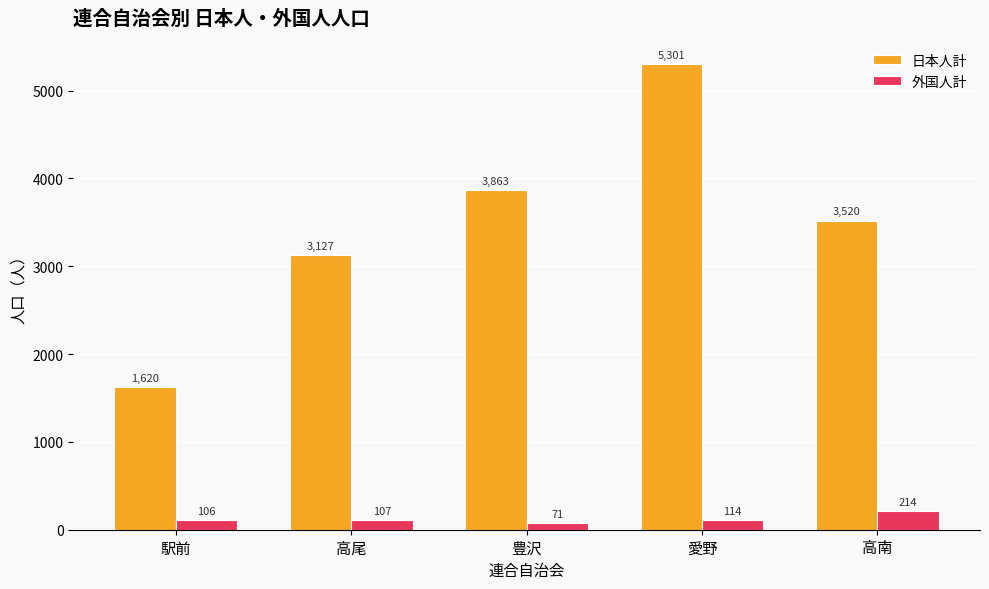

What is the minimum value for 日本人計?

1620